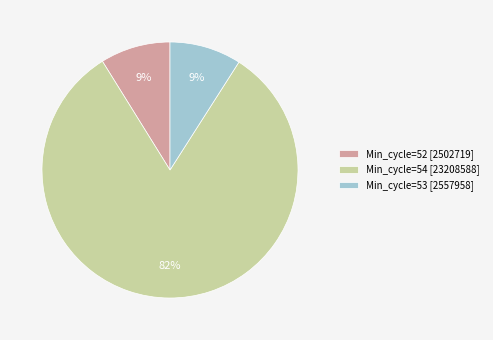

Which has a higher value, Min_cycle=54 [23208588] or Min_cycle=53 [2557958]?

Min_cycle=54 [23208588]